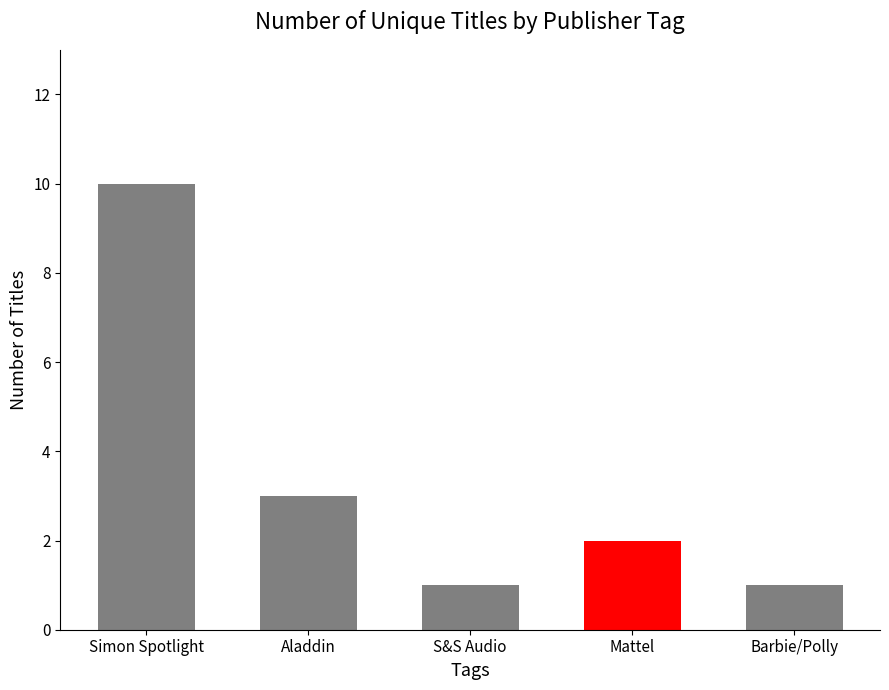

What is the ratio of the value at Mattel to the value at S&S Audio?

2.0